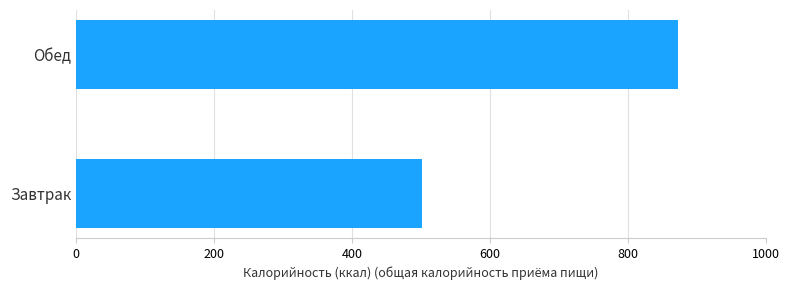

How many values are below 871?

1